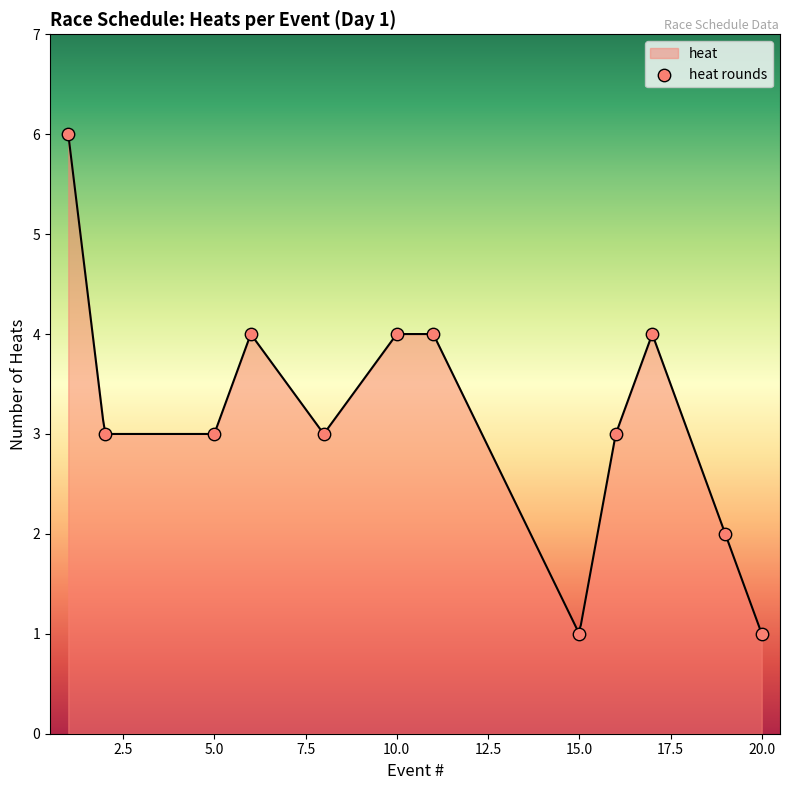

What is the highest value of the heat series?

6.0